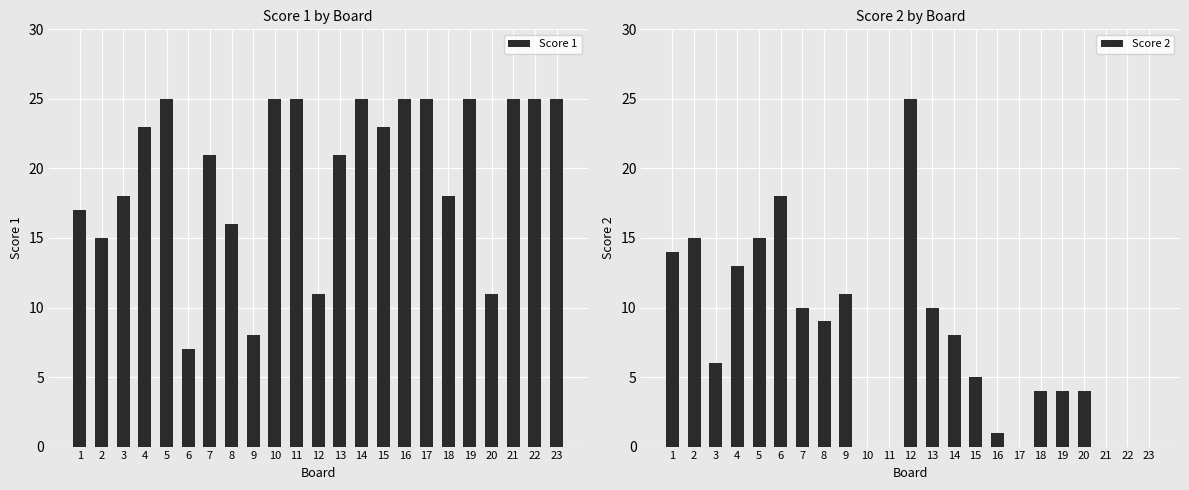

List the series in order of their peak value, highest first.

Score 1, Score 2